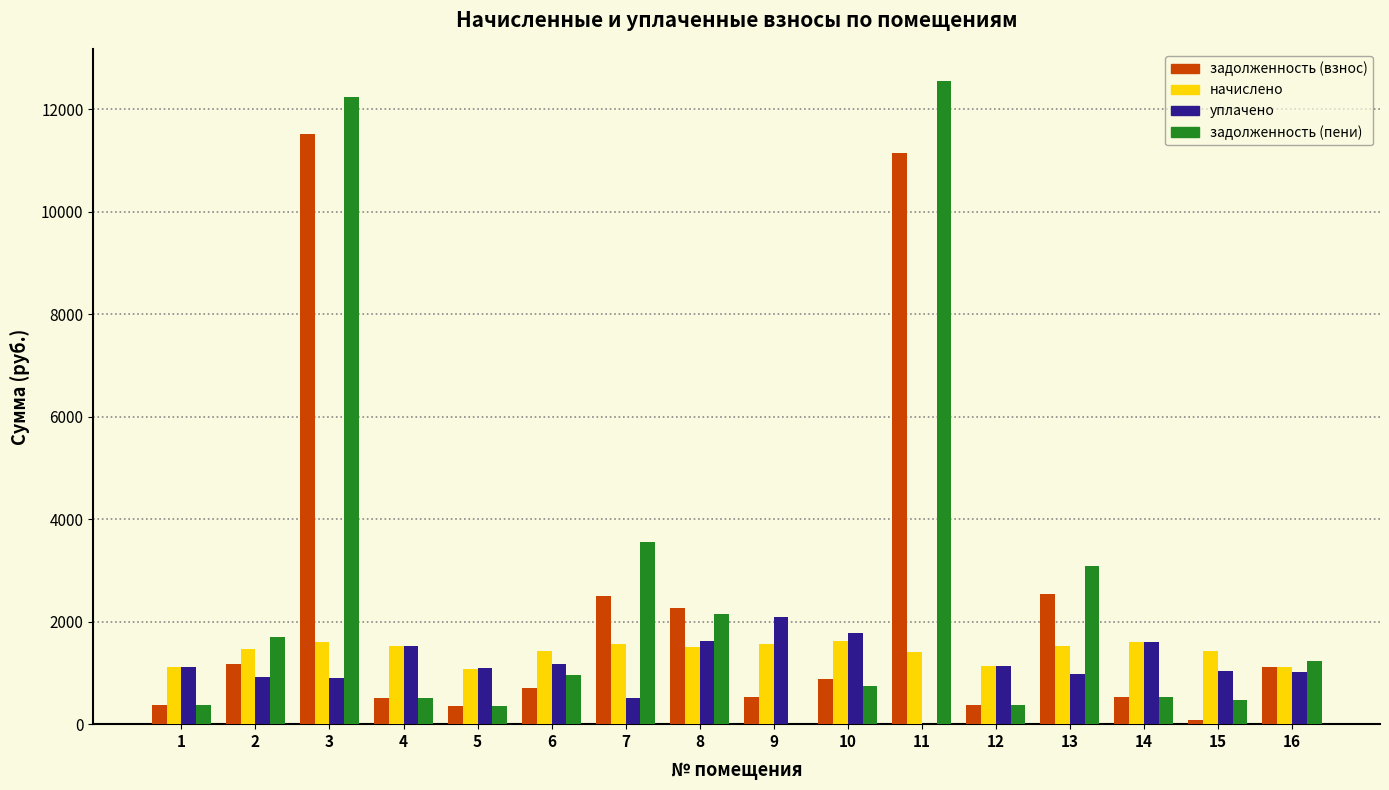

What are all the series names shown in the legend?

задолженность (взнос), начислено, уплачено, задолженность (пени)